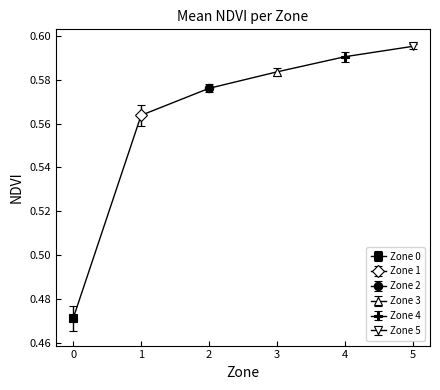

Does the chart display data point markers on the line(s)?

Yes